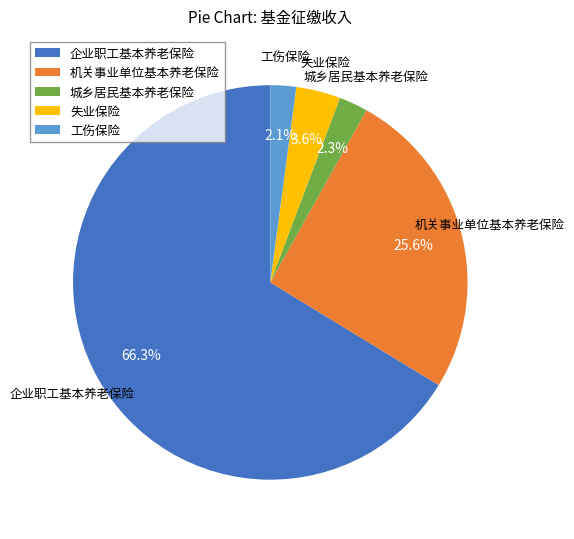

Is 失业保险 the majority of the pie?

No